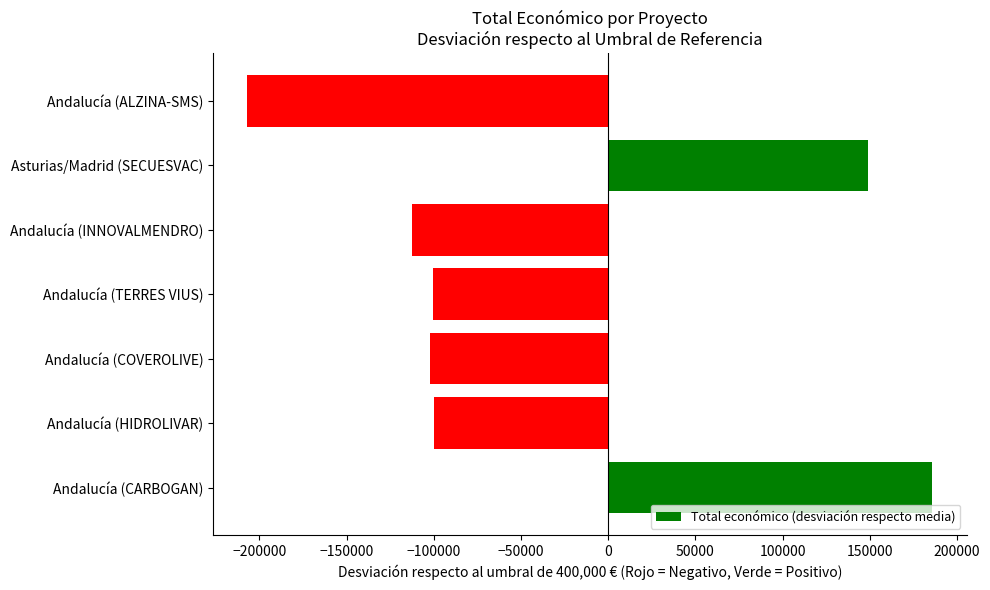

The chart shows a value of -102089 at Andalucía (COVEROLIVE). True or false?

True